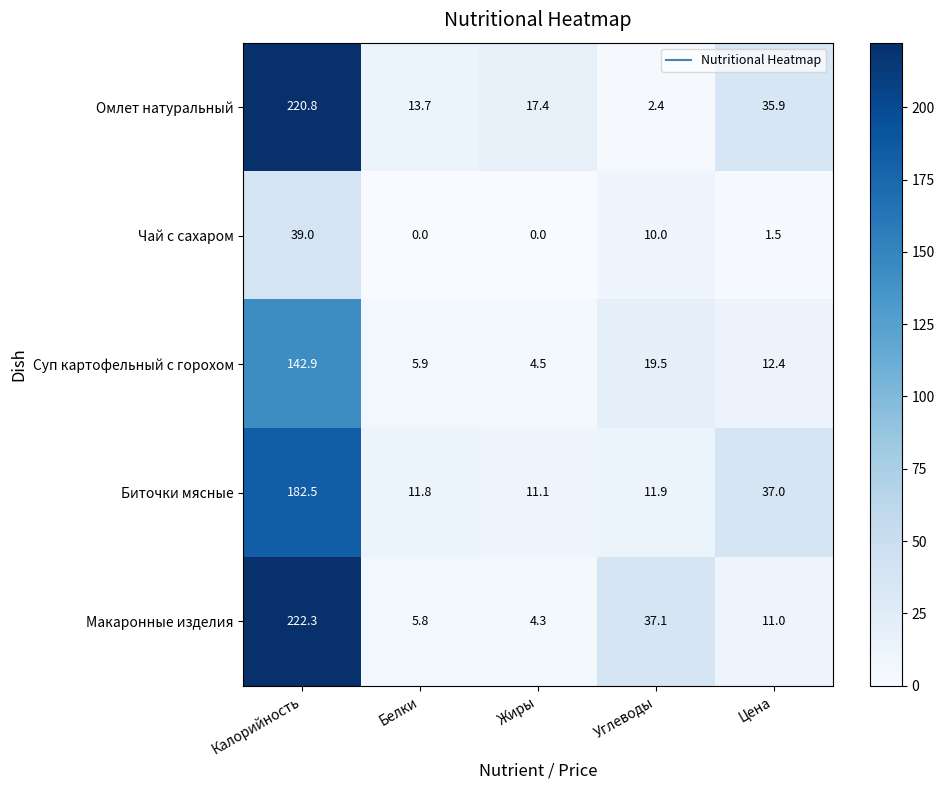

How many positive values does the Чай с сахаром series have?

3